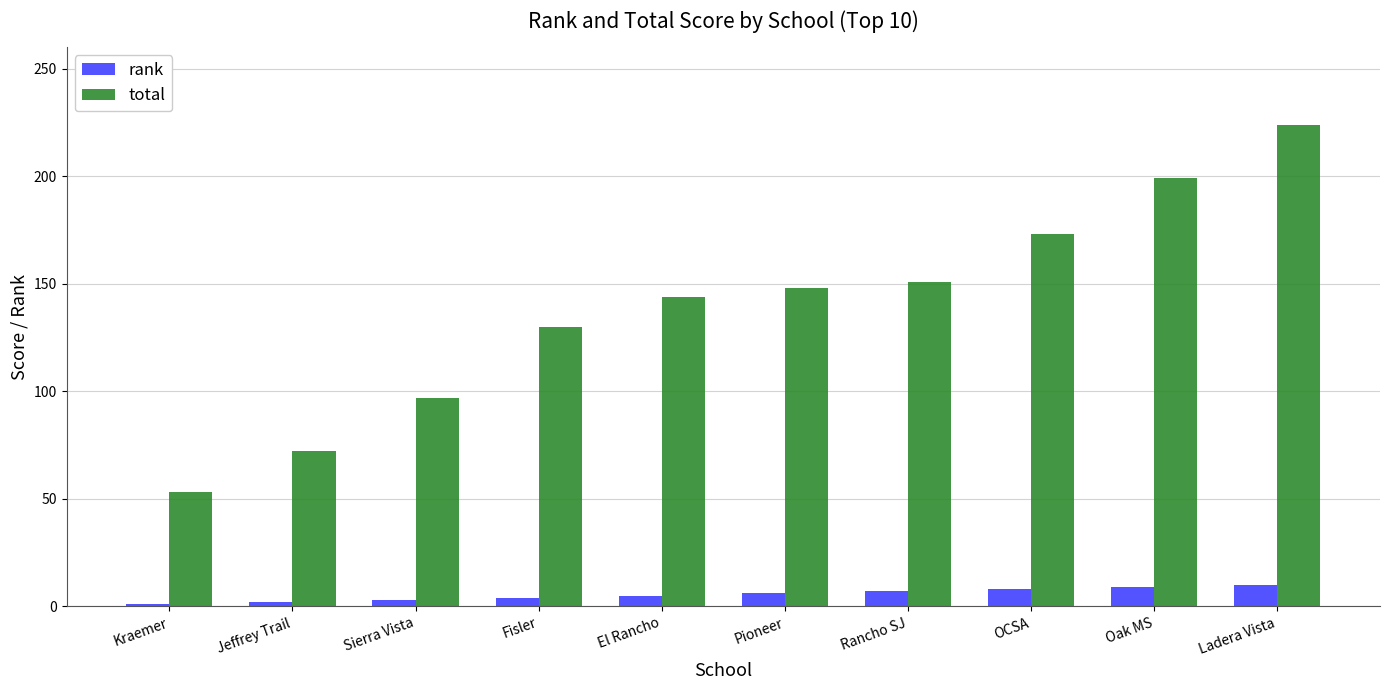

Between Kraemer and El Rancho, which series saw the biggest shift?

total